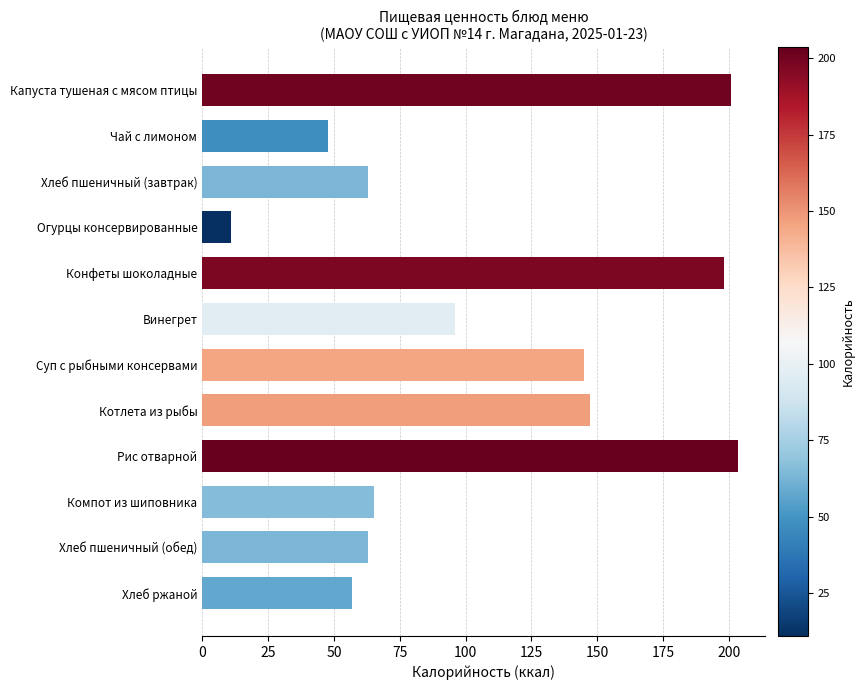

Reading bottom to top, transcribe all the data shown in this chart.

57.0	63.0	65.3	203.5	147.2	145.0	96.0	198.0	11.0	63.0	47.8	201.0